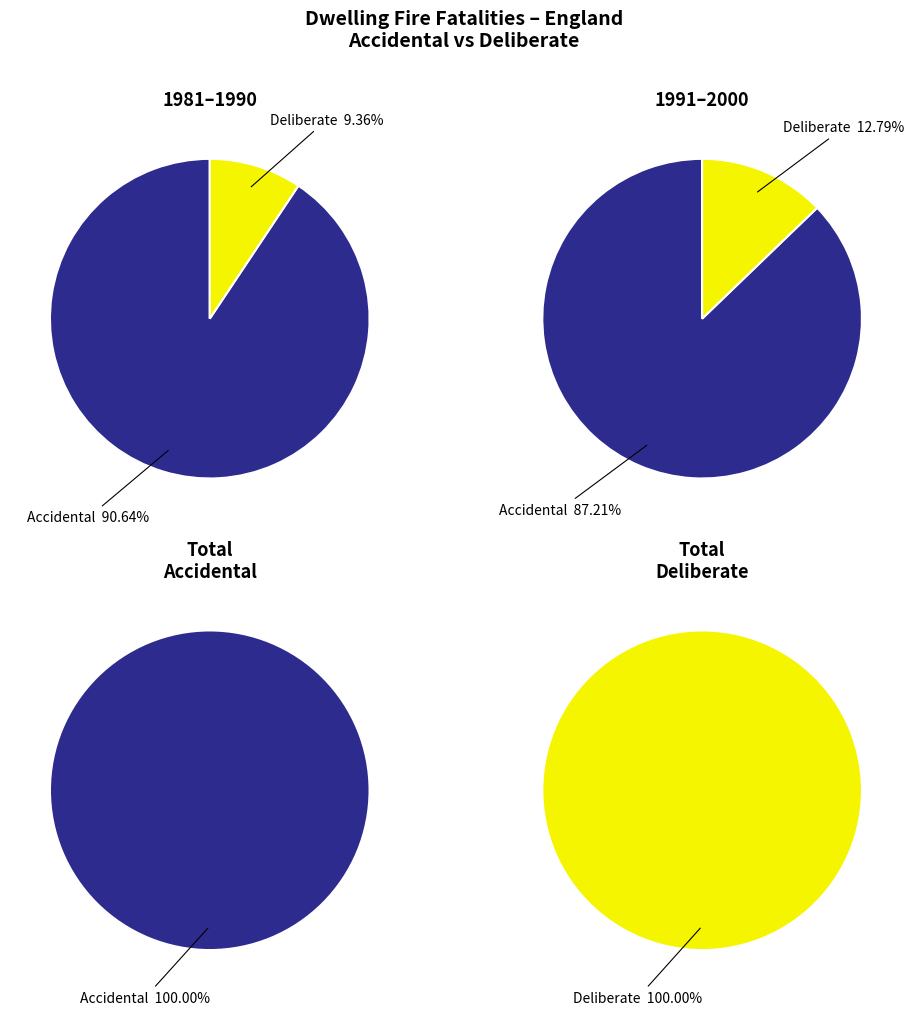

True or false: 1998/99 accounts for 1% of the total.

False